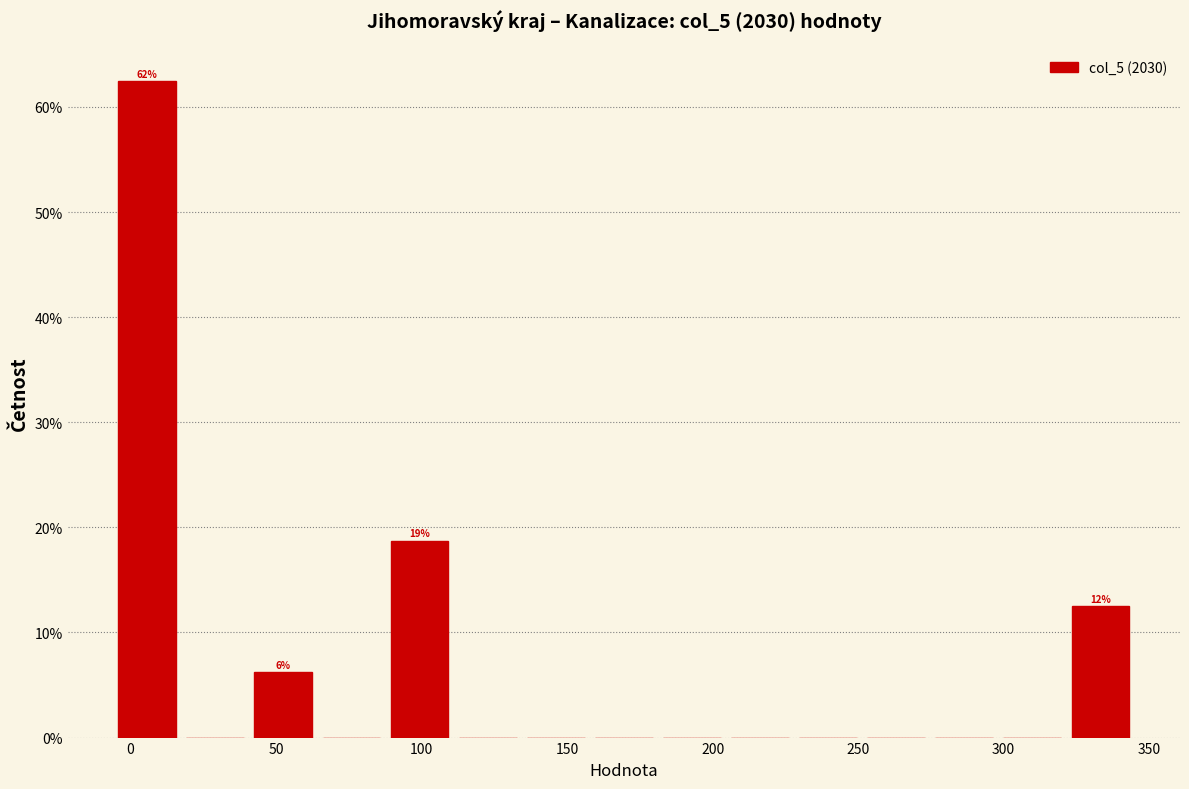

Over which range of the x-axis is the bar tallest?

-5 to 15